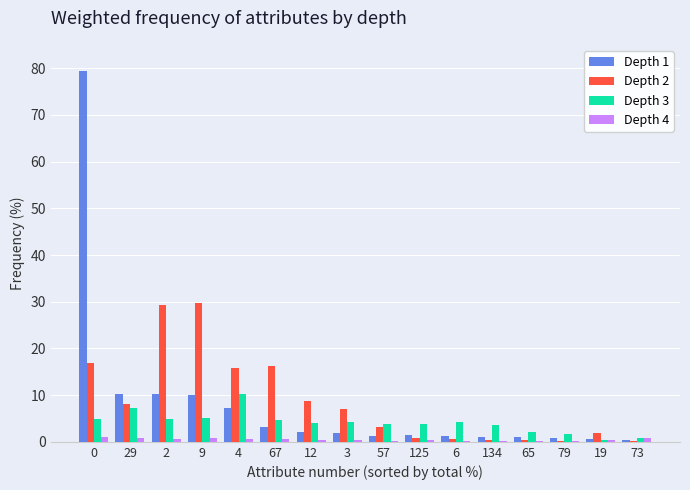

What is the greatest value displayed?

79.5